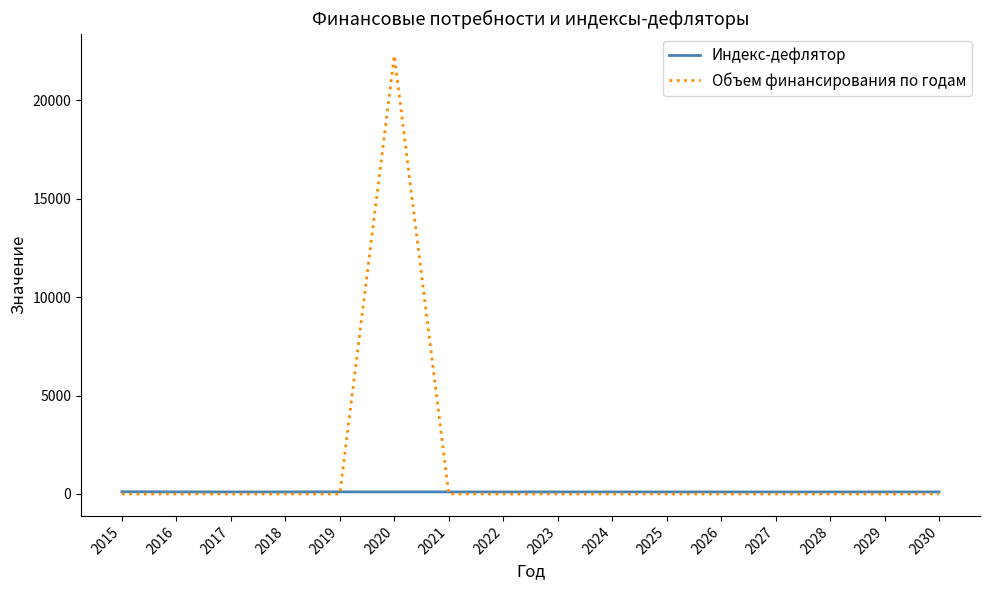

List the series in order of their peak value, highest first.

Объем финансирования по годам, Индекс-дефлятор